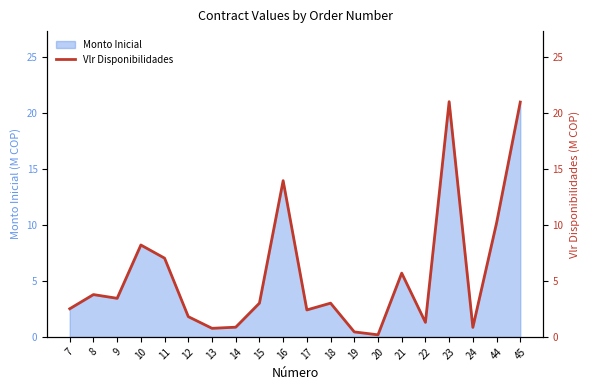

What is the sum of all values?

111.4